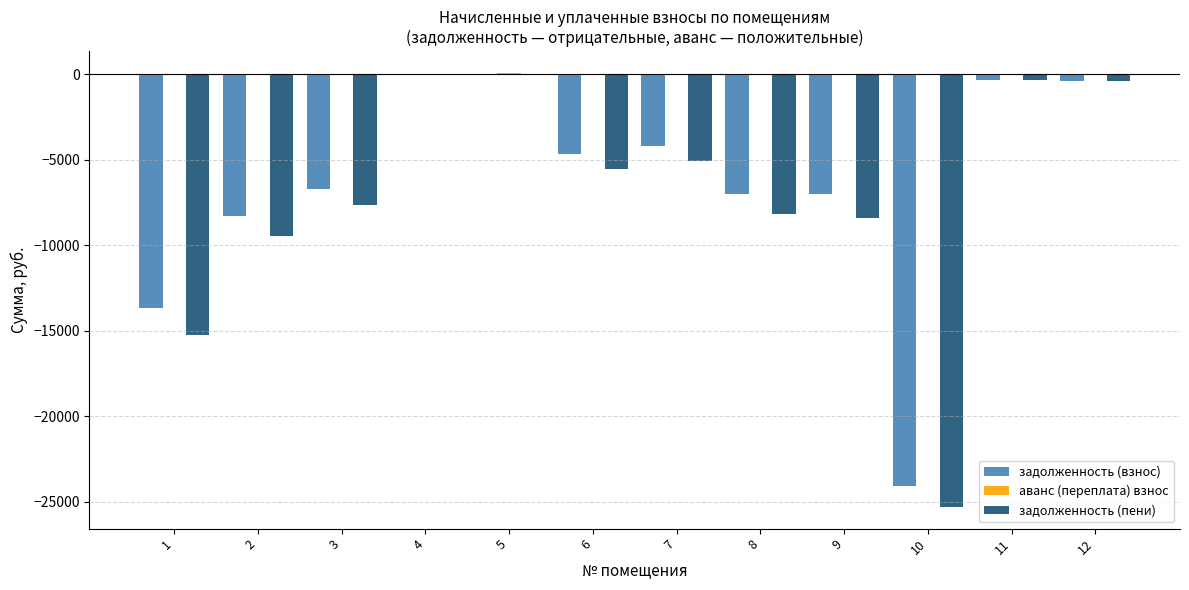

Is the value of задолженность (взнос) at 12 greater than the value of задолженность (пени) at 6?

Yes